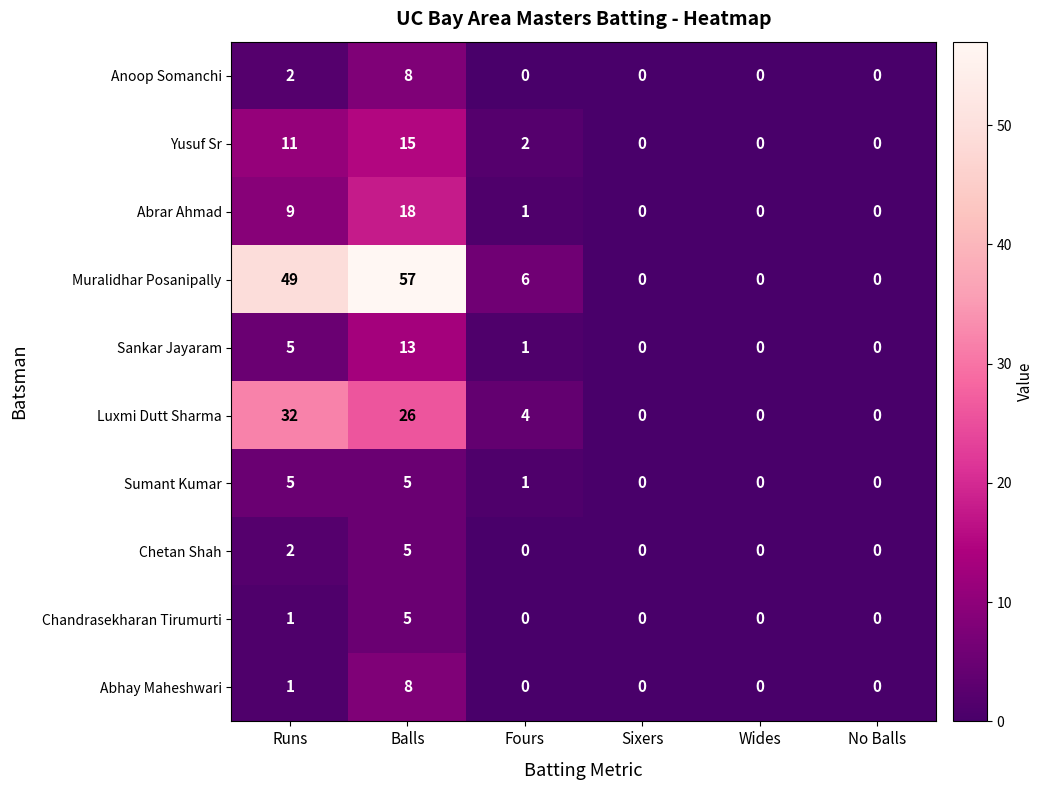

Where is Sankar Jayaram nearest to the value 6?

Runs